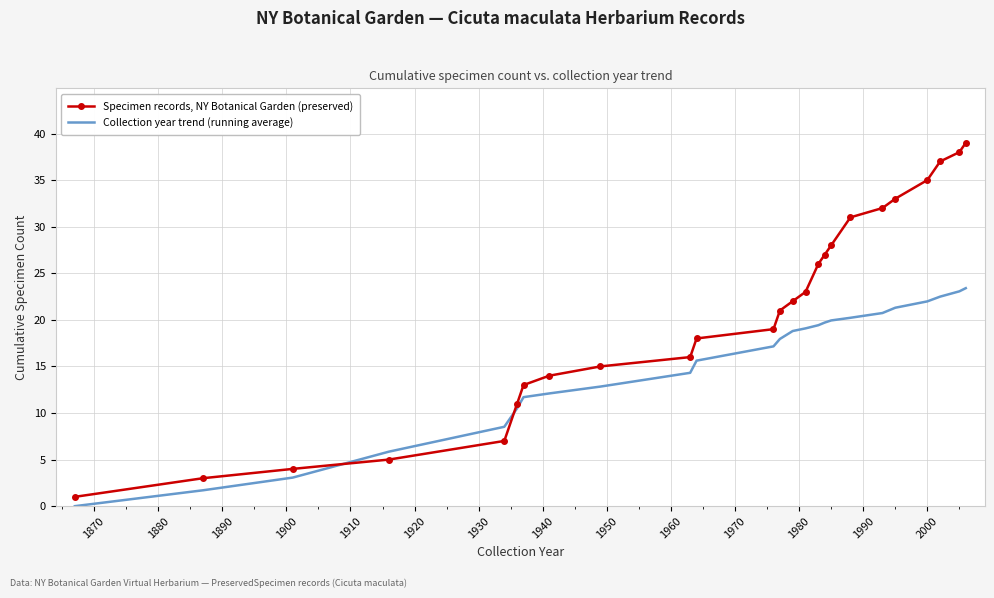

What is the maximum value for Collection year trend (running average)?

23.4